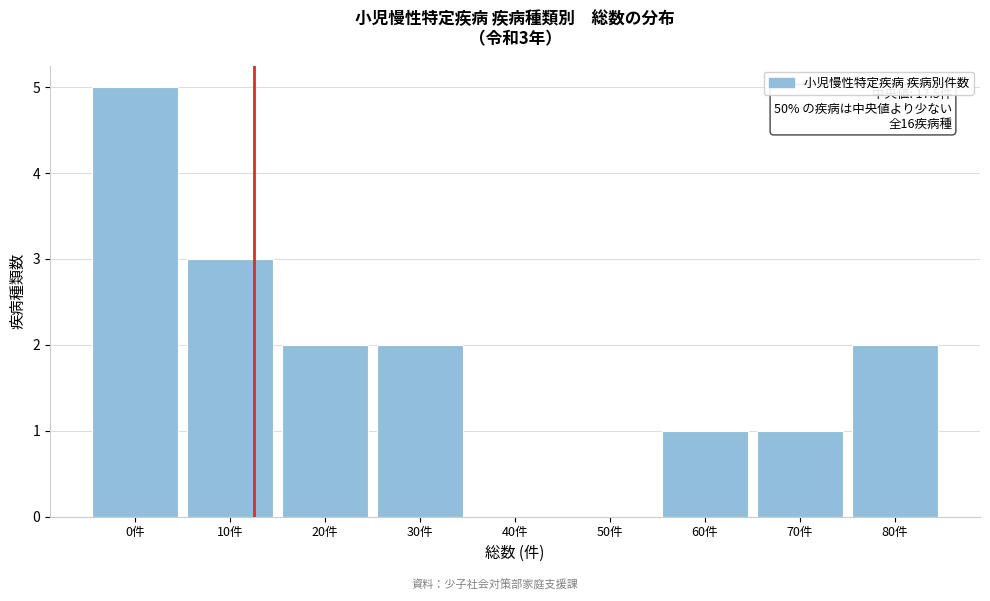

Reading left to right, list all the values displayed in this chart.

0件=5	10件=3	20件=2	30件=2	40件=0	50件=0	60件=1	70件=1	80件=2